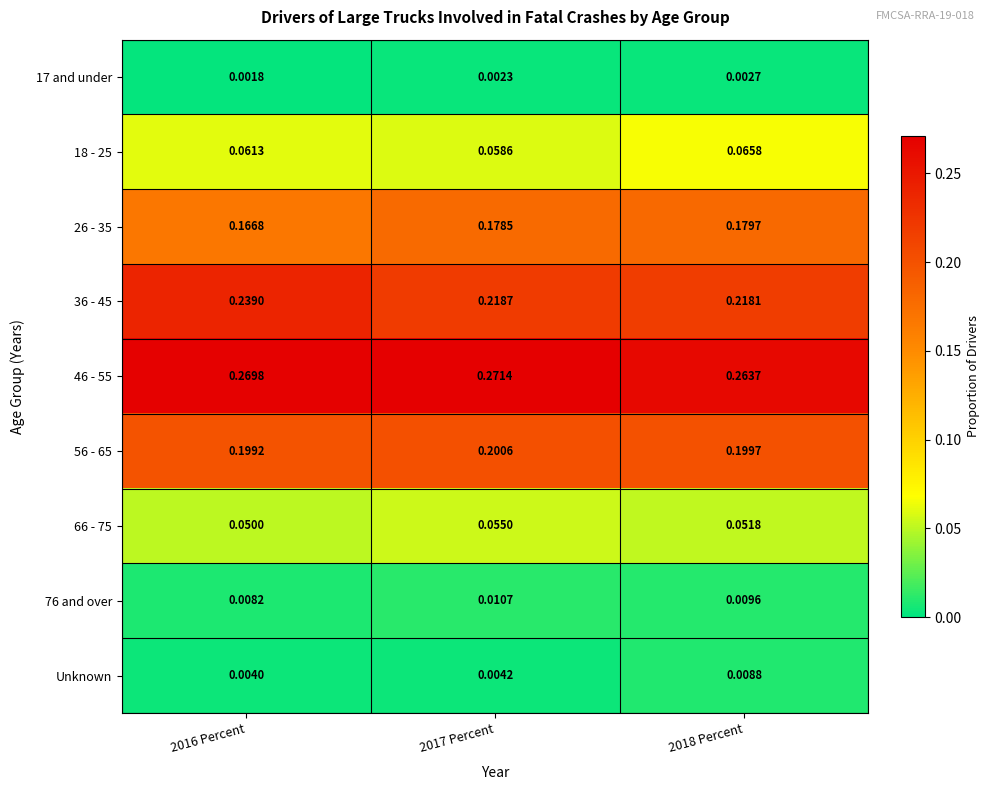

Is the value of 36 - 45 at 2017 Percent greater than the value of 46 - 55 at 2017 Percent?

No